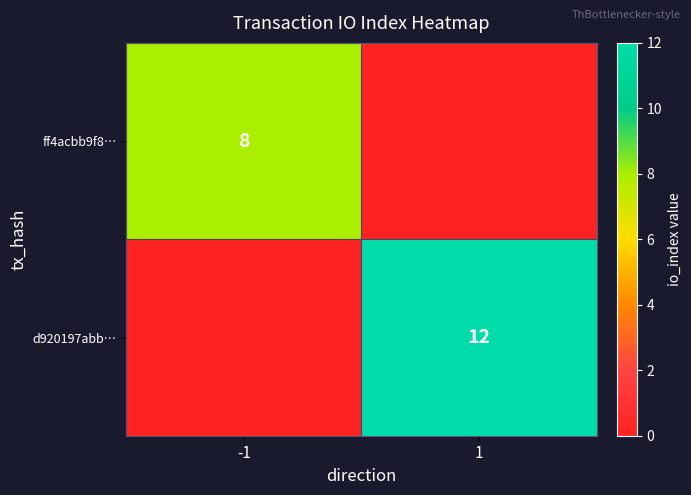

Is it true that d920197abb… equals 17 at 1?

False